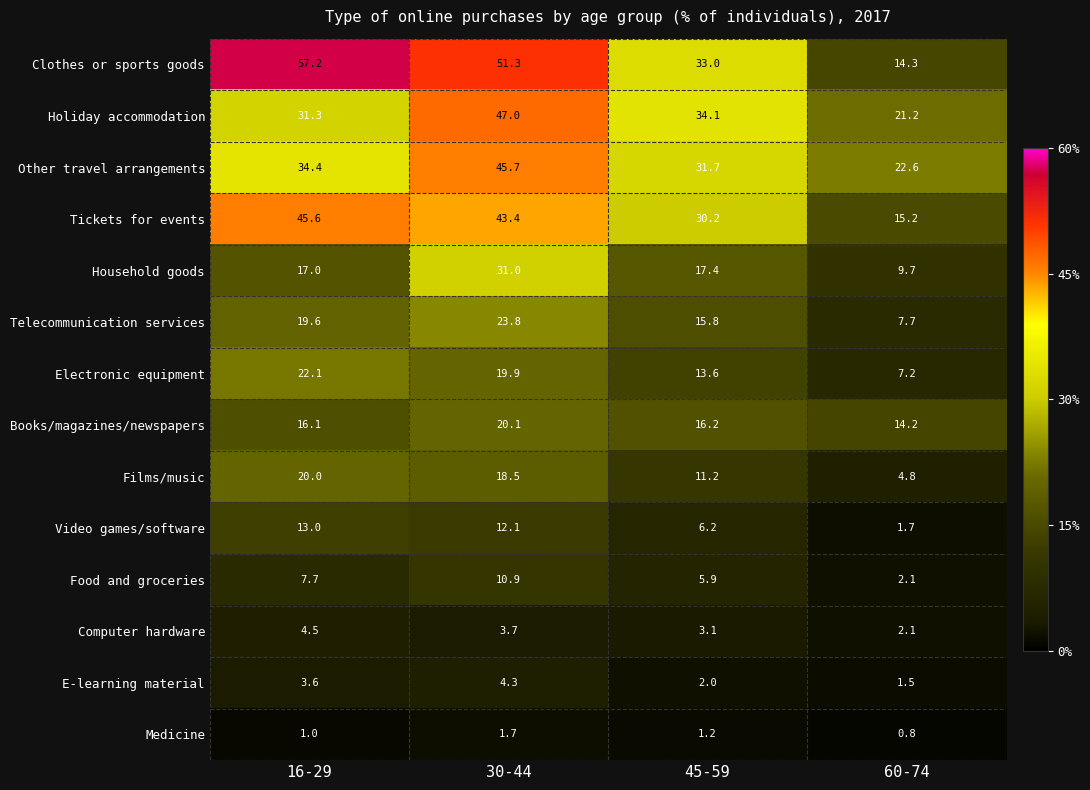

Which series has the largest total across all categories?

Clothes or sports goods